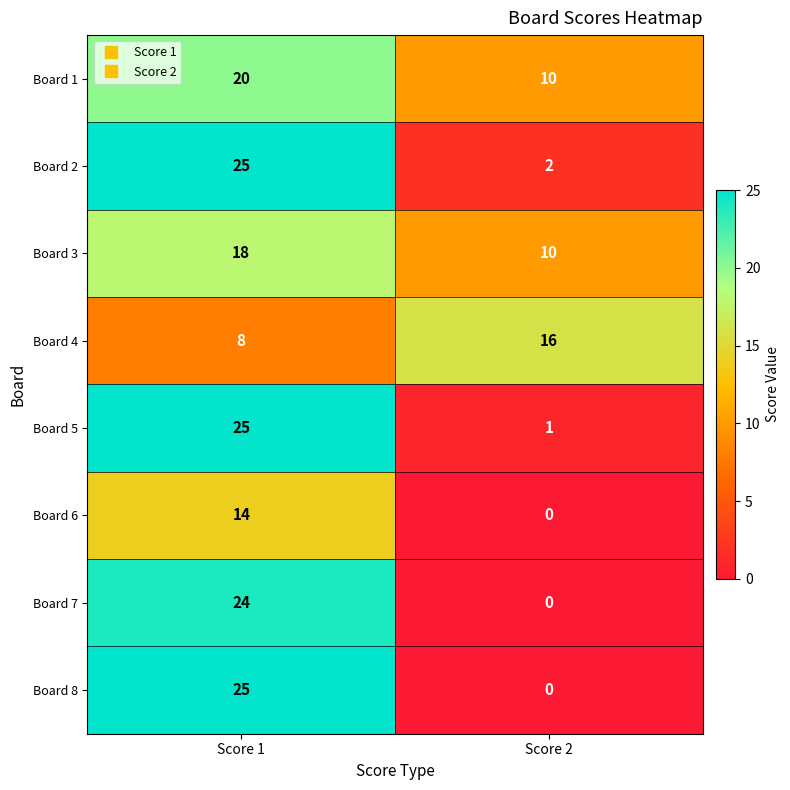

At which category is the sum across all series the highest?

Score 1